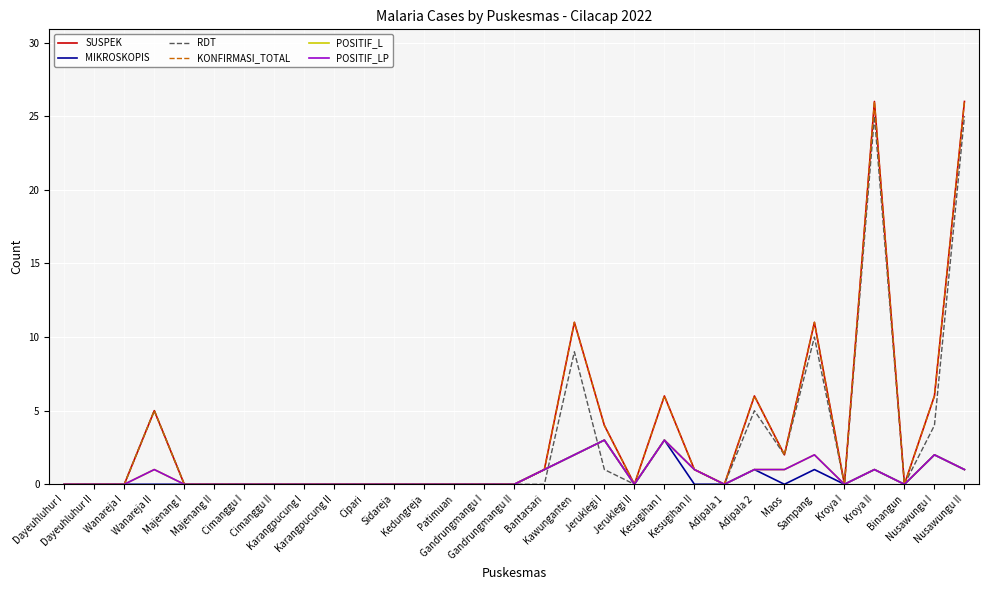

Does the chart display data point markers on the line(s)?

No